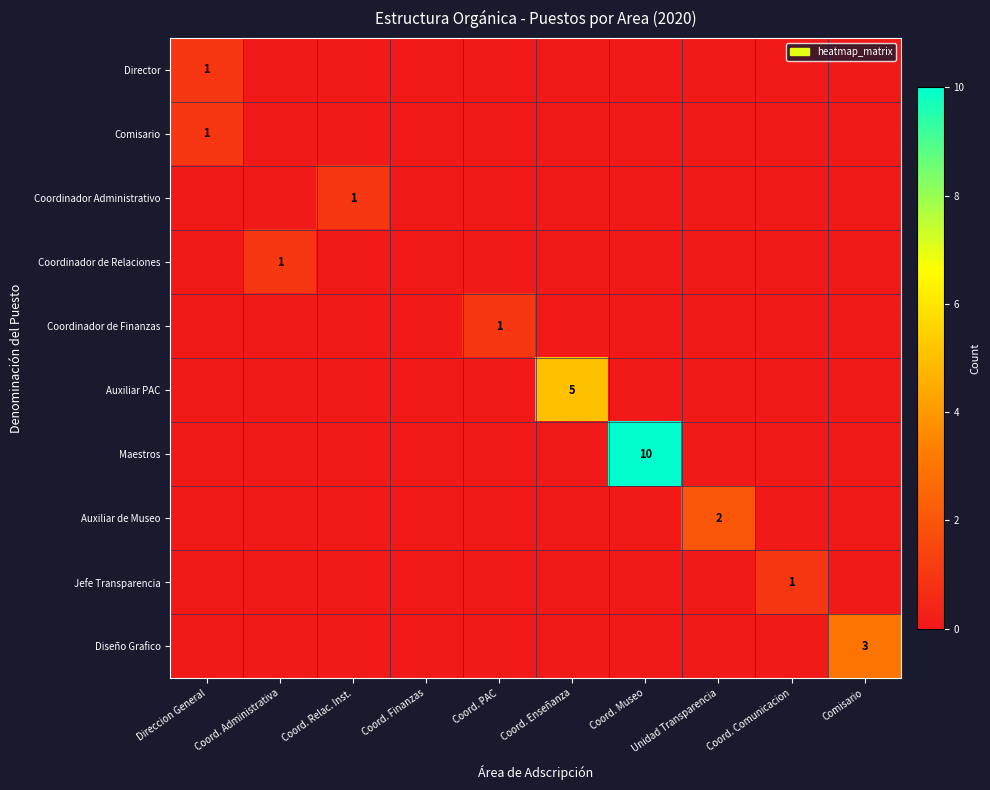

The Coordinador de Relaciones series shows 0 at Coord. Administrativa. True or false?

False